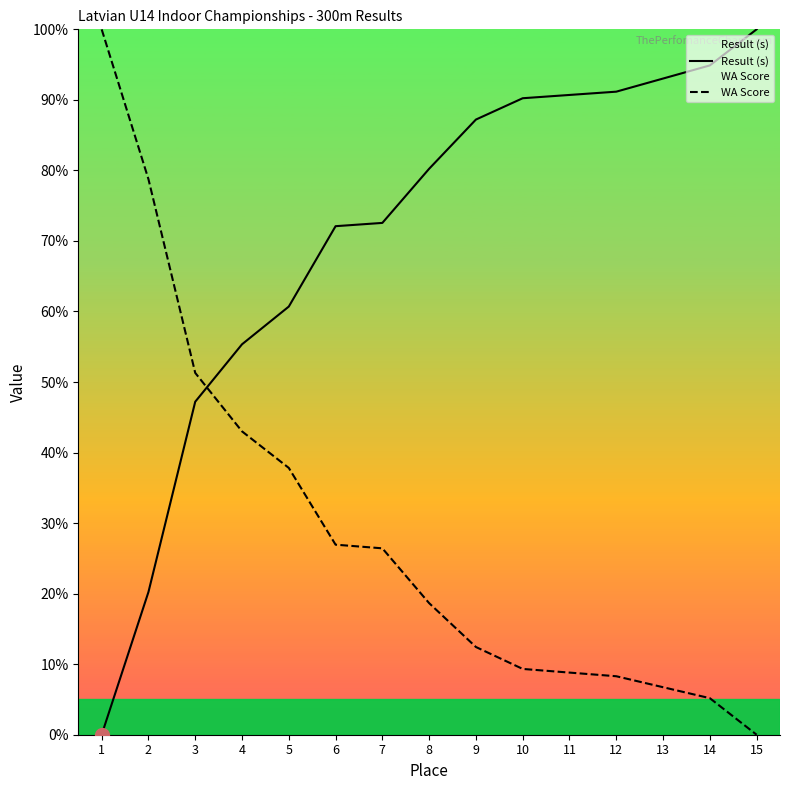

What is the sum of the Result (s) values at 12 and 6?

163.3